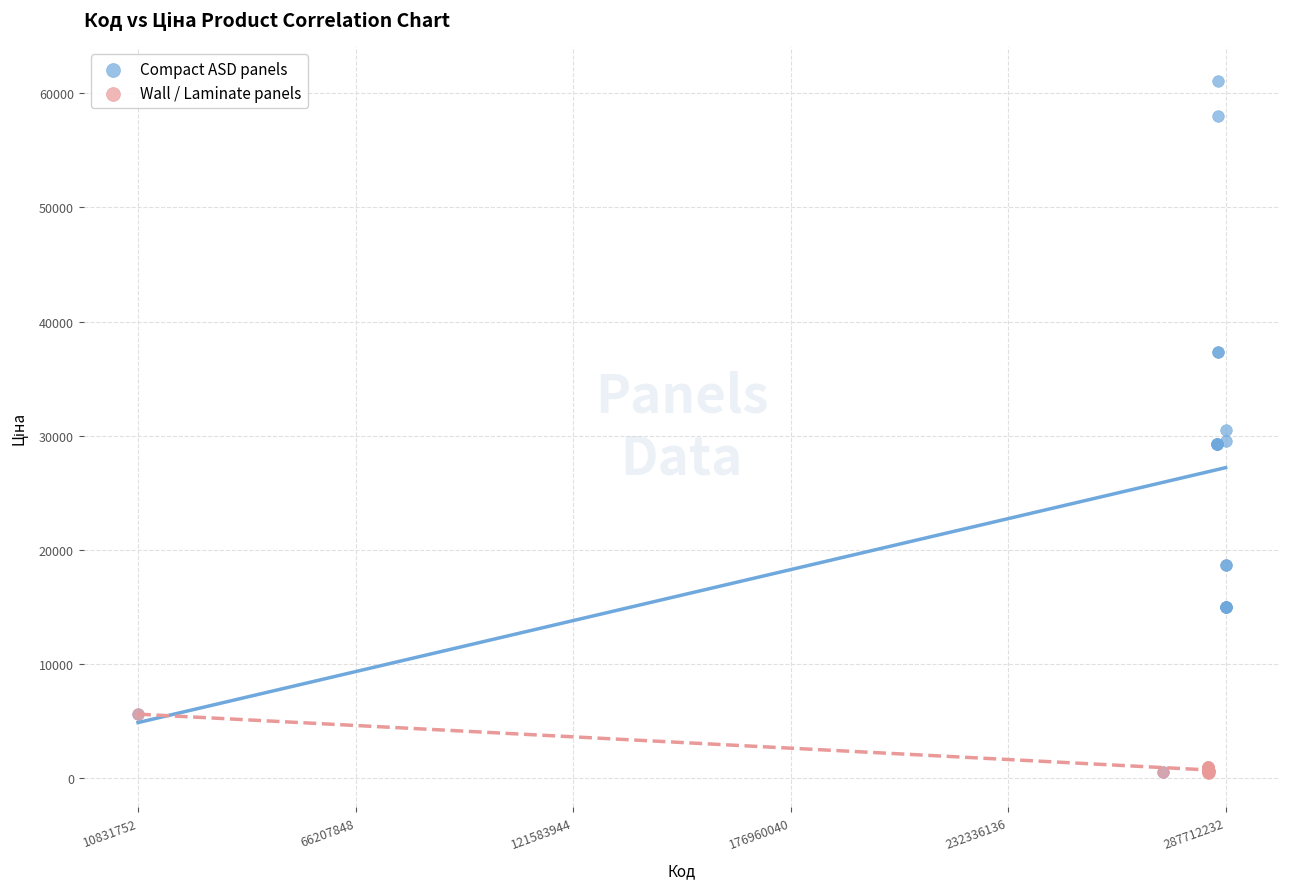

Which series contains the highest Y value?

Compact ASD panels